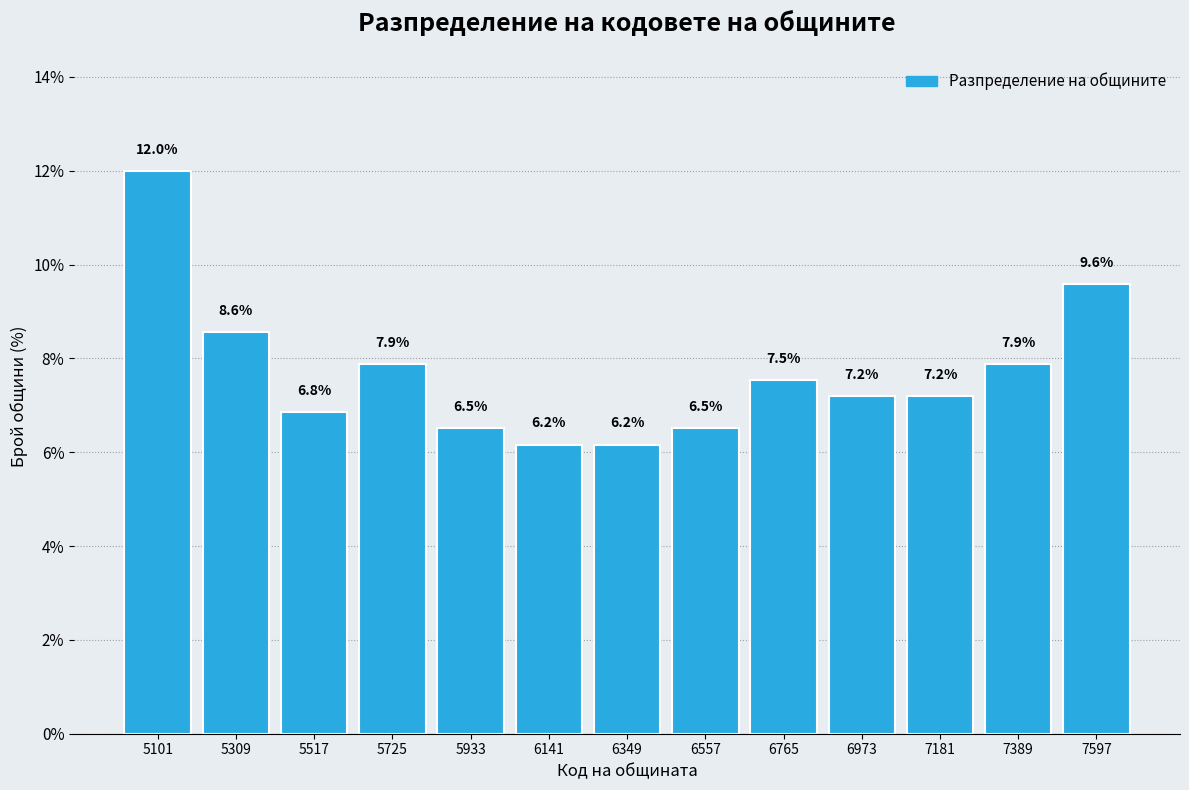

Reading left to right, list all the values displayed in this chart.

12.0	8.6	6.8	7.9	6.5	6.2	6.2	6.5	7.5	7.2	7.2	7.9	9.6